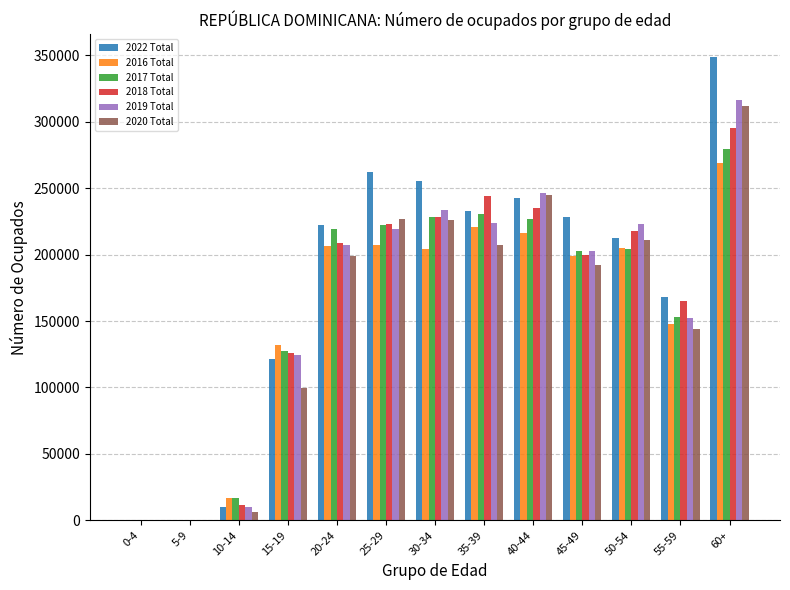

What is the sum of all 2016 Total values?

2024579.5